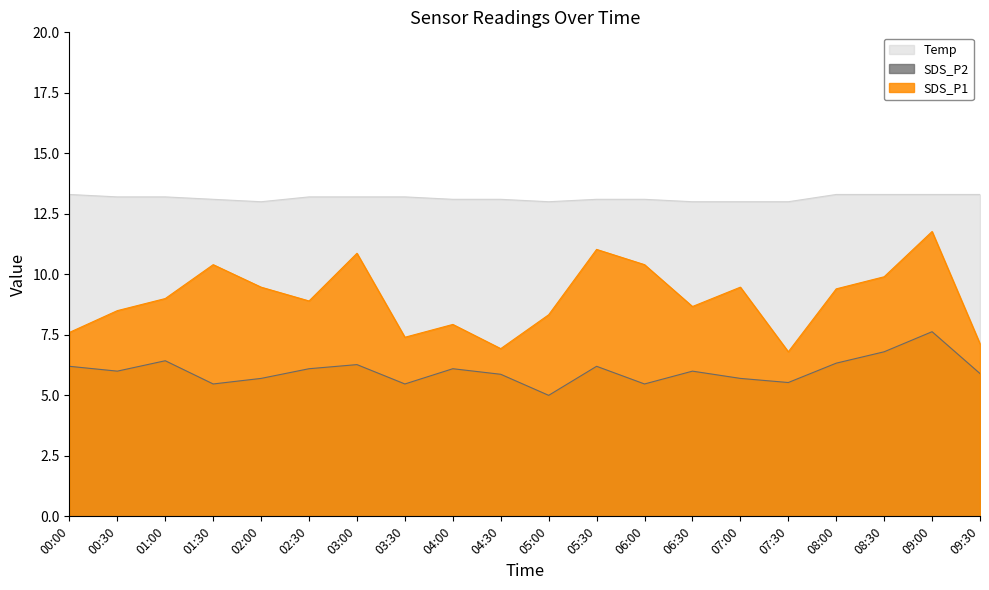

Reading left to right, extract all data points from this chart.

SDS_P1: 00:00=7.6	00:30=8.5	01:00=9.0	01:30=10.4	02:00=9.5	02:30=8.9	03:00=10.9	03:30=7.4	04:00=7.9	04:30=6.9	05:00=8.3	05:30=11.0	06:00=10.4	06:30=8.7	07:00=9.5	07:30=6.8	08:00=9.4	08:30=9.9	09:00=11.8	09:30=7.1
SDS_P2: 00:00=6.2	00:30=6.0	01:00=6.4	01:30=5.5	02:00=5.7	02:30=6.1	03:00=6.3	03:30=5.5	04:00=6.1	04:30=5.9	05:00=5.0	05:30=6.2	06:00=5.5	06:30=6.0	07:00=5.7	07:30=5.5	08:00=6.3	08:30=6.8	09:00=7.6	09:30=5.9
Temp: 00:00=13.3	00:30=13.2	01:00=13.2	01:30=13.1	02:00=13.0	02:30=13.2	03:00=13.2	03:30=13.2	04:00=13.1	04:30=13.1	05:00=13.0	05:30=13.1	06:00=13.1	06:30=13.0	07:00=13.0	07:30=13.0	08:00=13.3	08:30=13.3	09:00=13.3	09:30=13.3